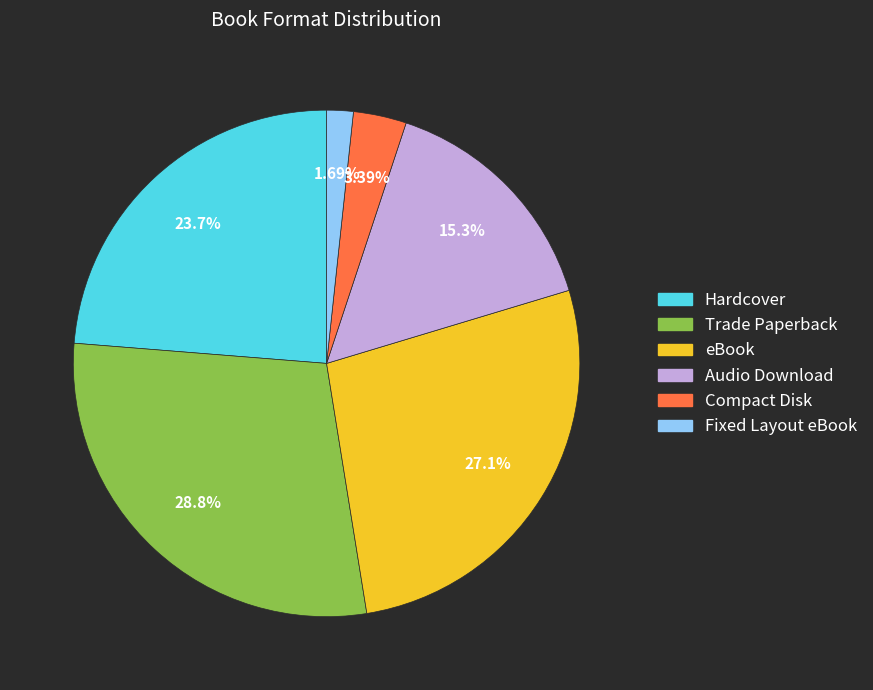

Is it true that Hardcover is 31% of the pie?

False